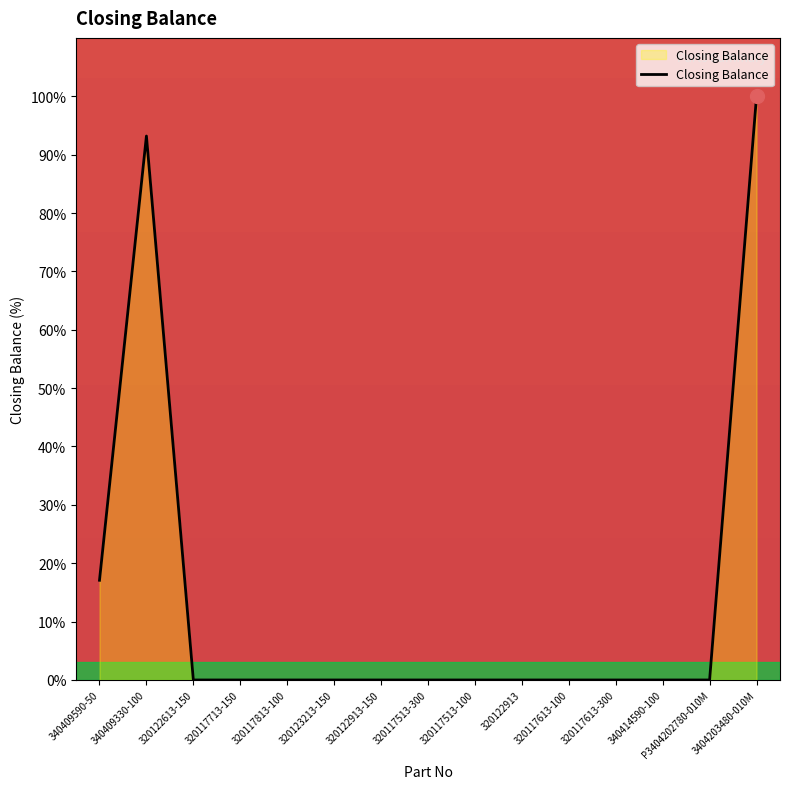

The value at 320117613-100 is -39.7. True or false?

False